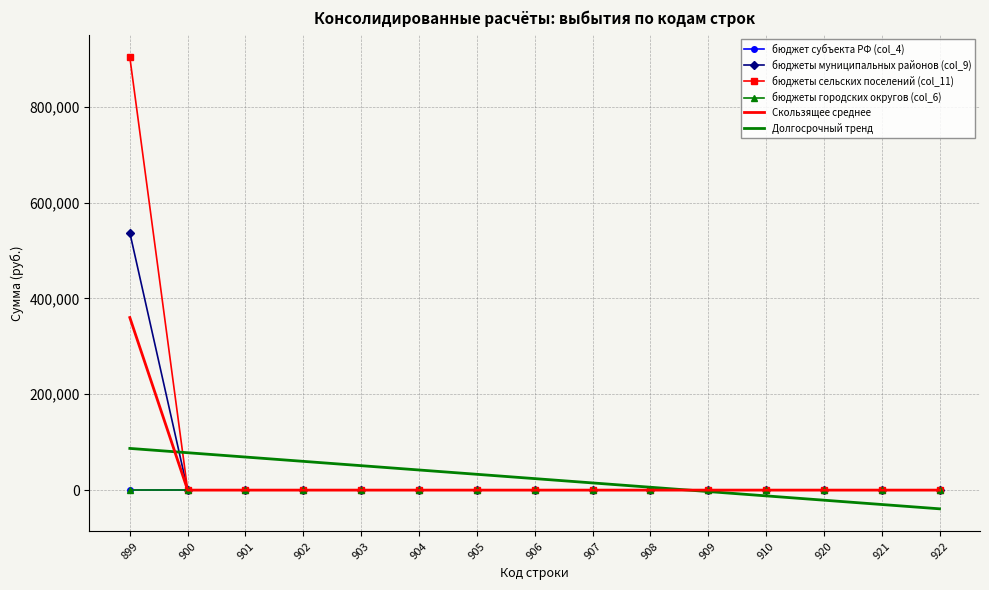

What is the total value across all series at 899?

1887794.8